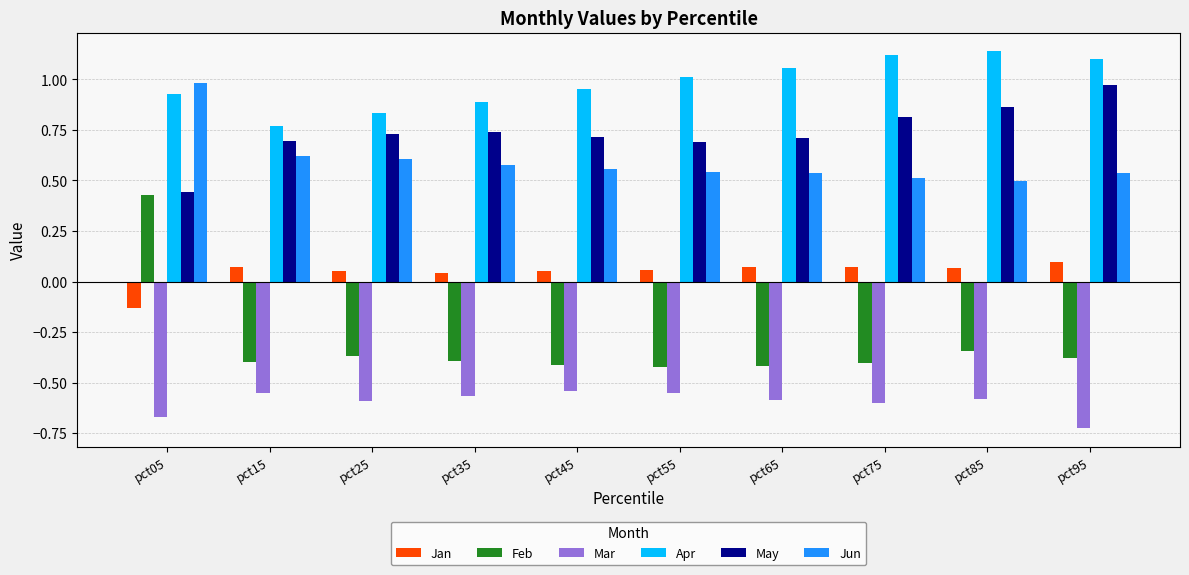

List the labels in order of Apr value, largest first.

pct85, pct75, pct95, pct65, pct55, pct45, pct05, pct35, pct25, pct15